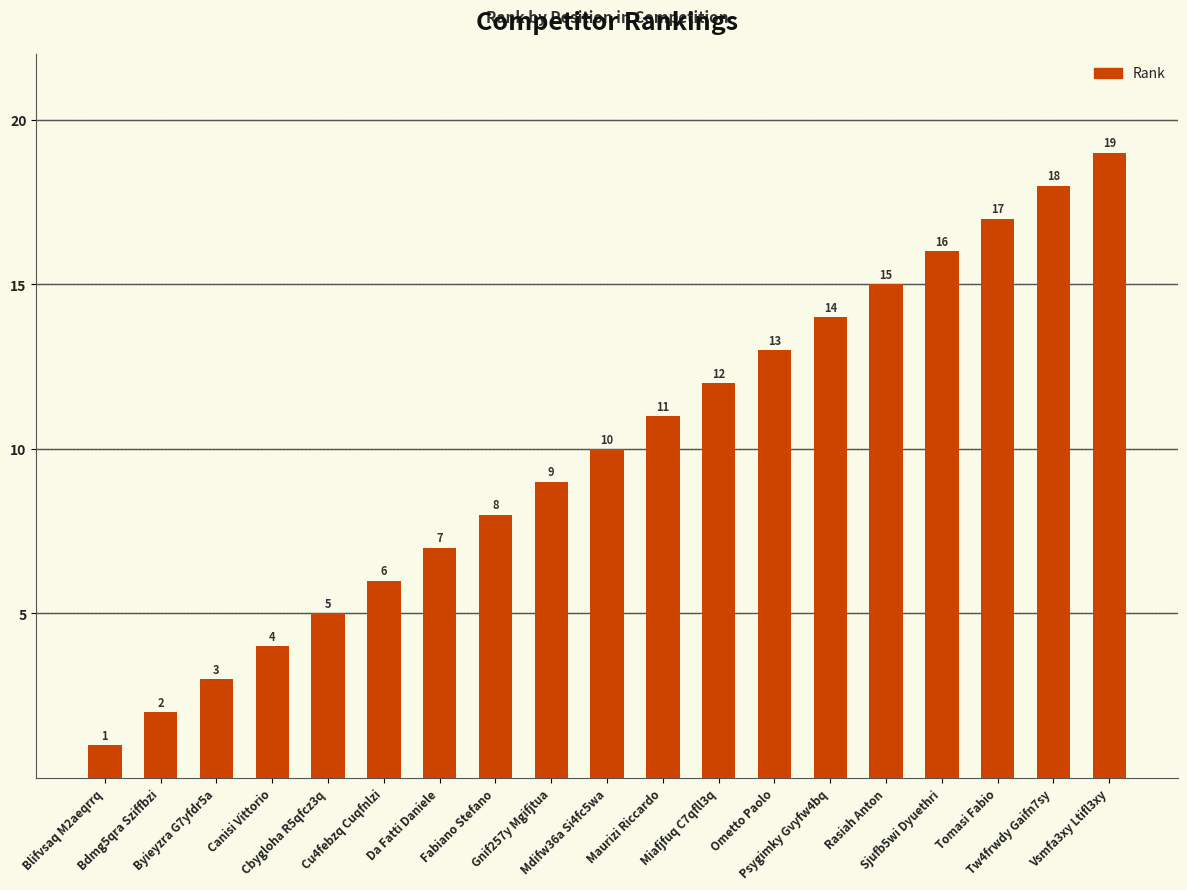

What is the difference between the values at Psygimky Gvyfw4bq and Tw4frwdy Gaifn7sy?

4